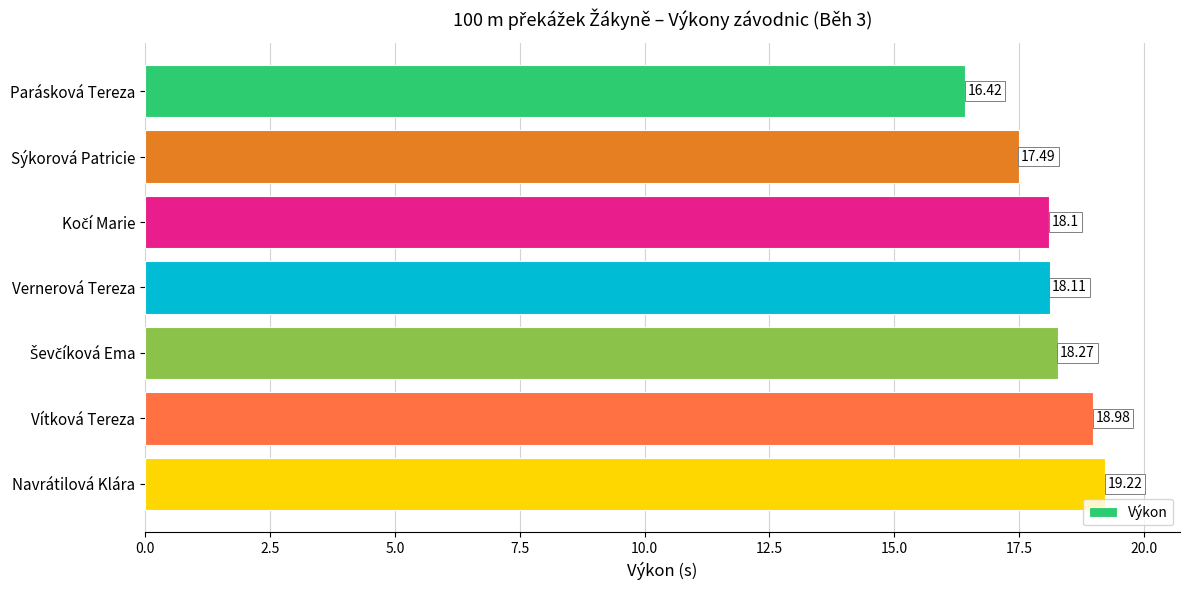

What is the label of the 7th bar from the bottom?

Parásková Tereza